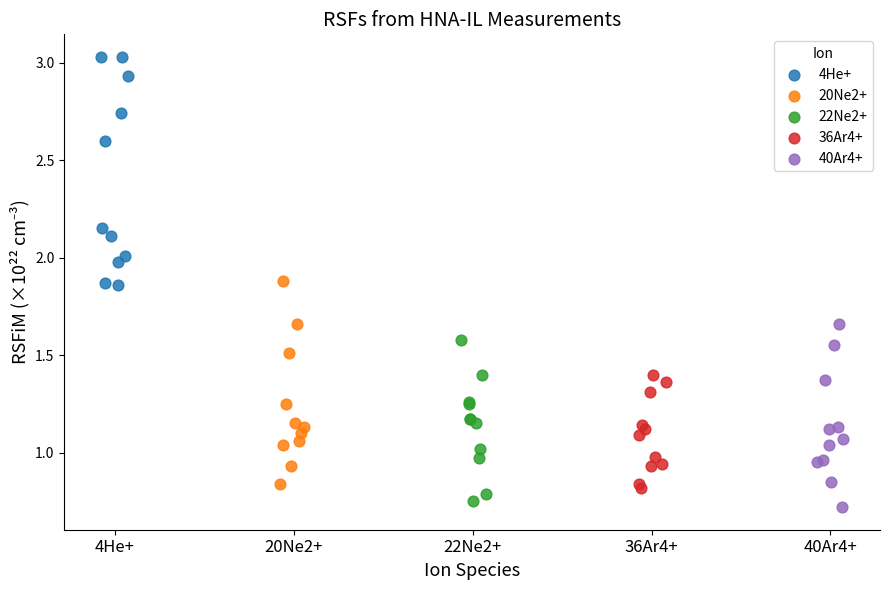

What are all the series names shown in the legend?

4He+, 20Ne2+, 22Ne2+, 36Ar4+, 40Ar4+